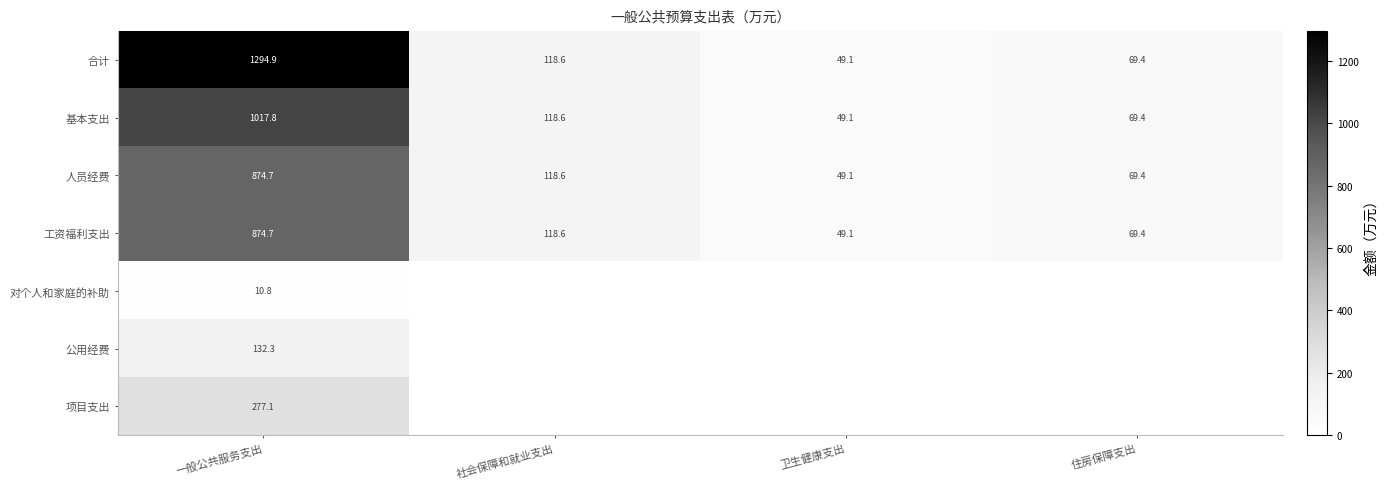

Rank the categories by 工资福利支出 value from lowest to highest.

卫生健康支出, 住房保障支出, 社会保障和就业支出, 一般公共服务支出